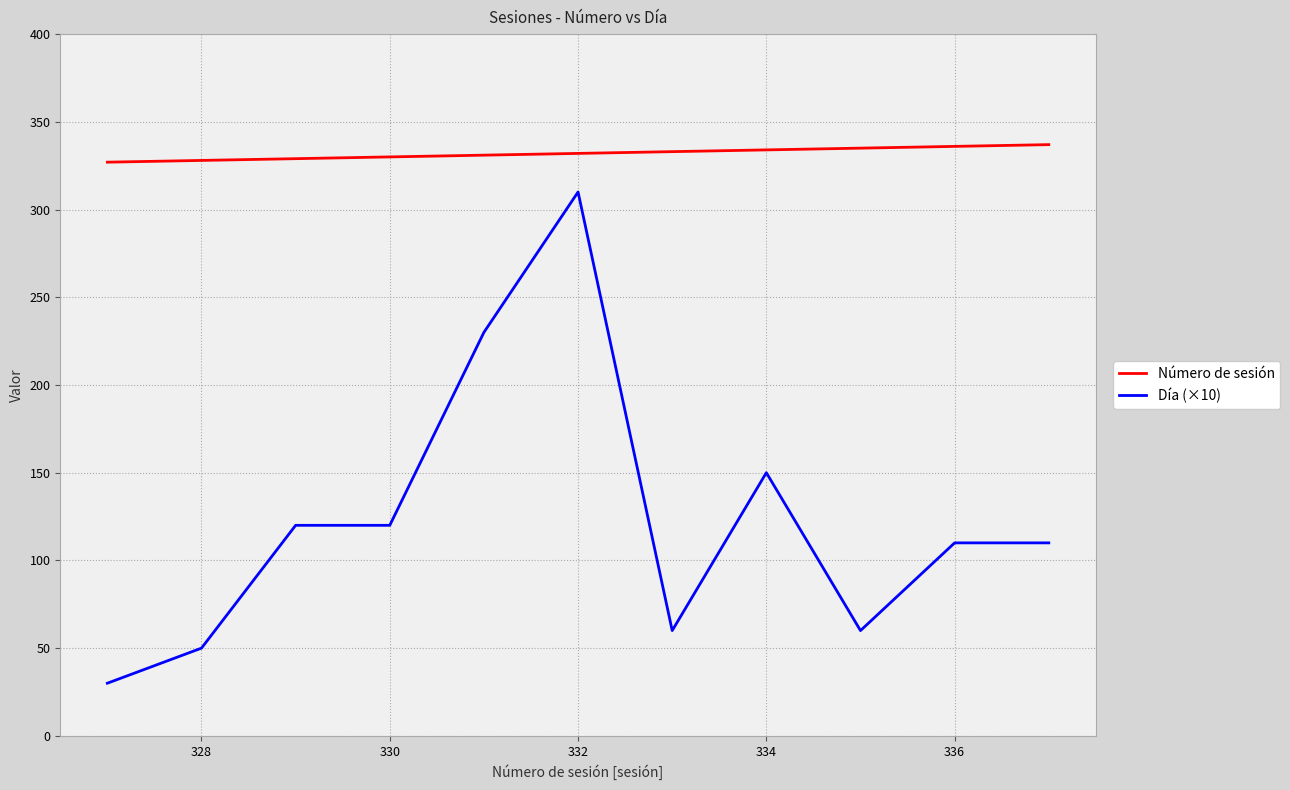

Which series has the largest range (max minus min)?

Día (×10)